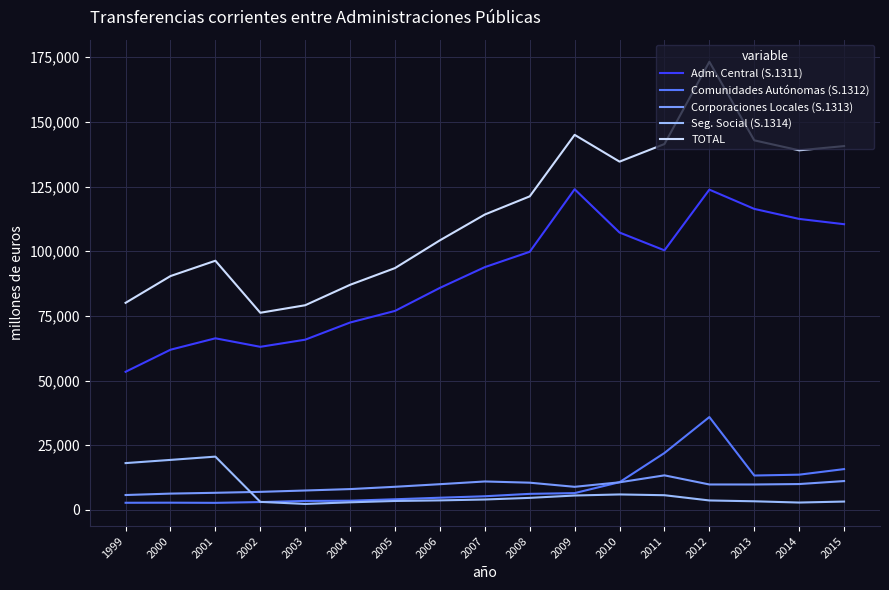

Is the value of TOTAL at 2012 greater than the value of Corporaciones Locales (S.1313) at 2000?

Yes